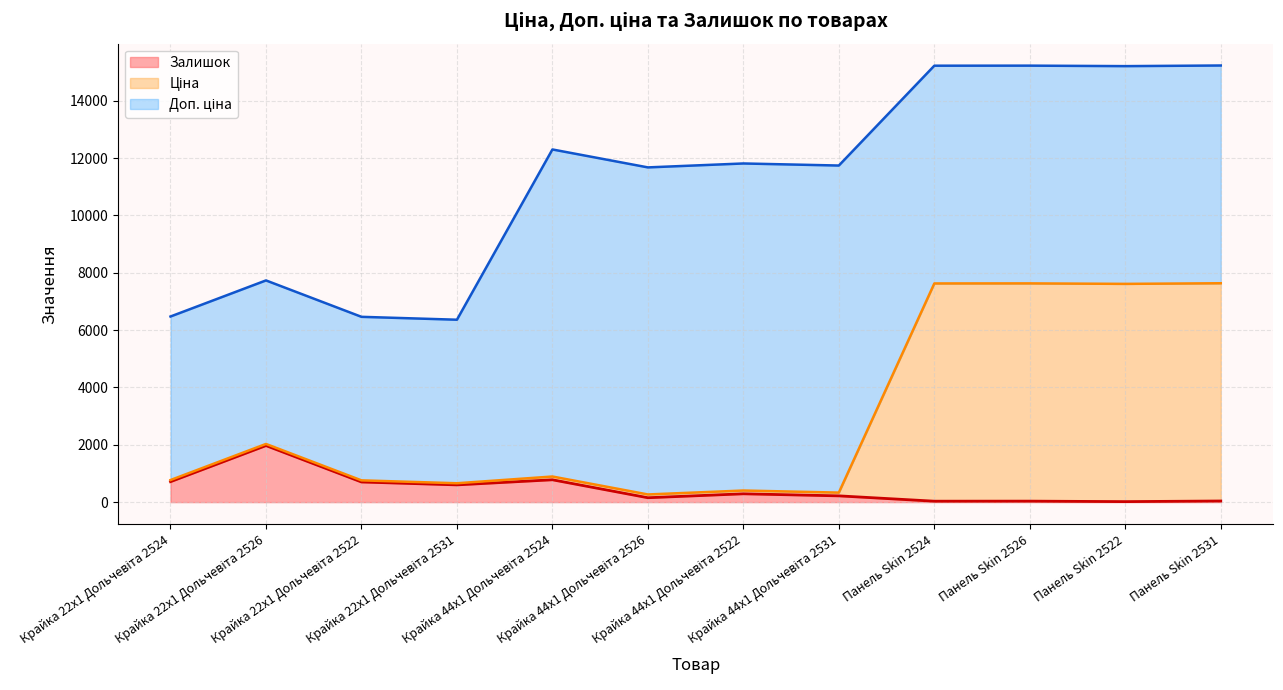

What is the label of the 6th point from the left?

Крайка 44x1 Дольчевіта 2526